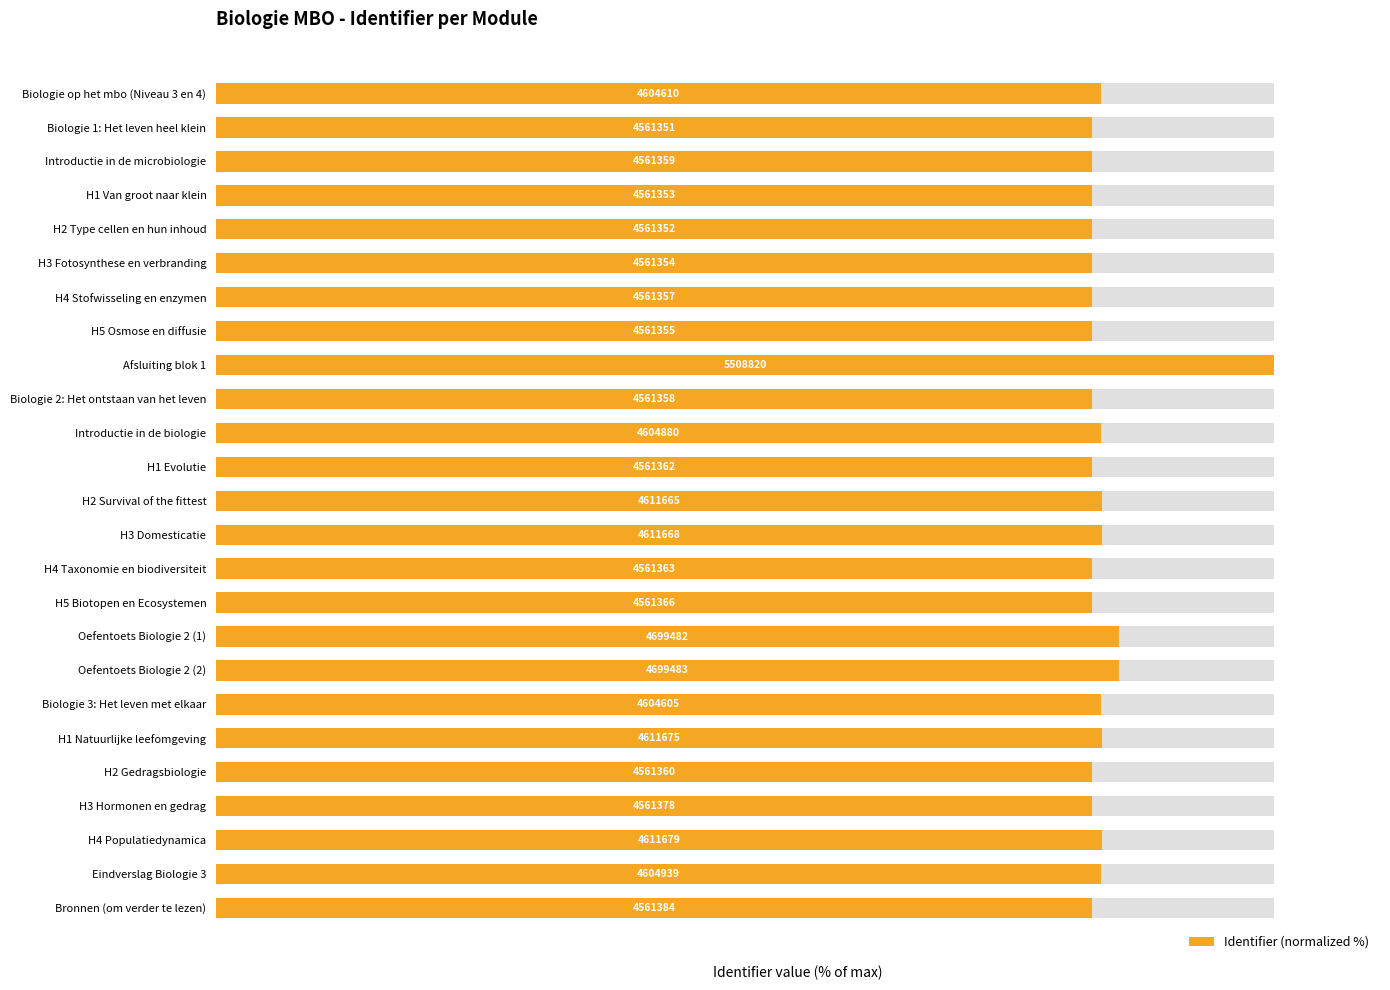

Which has a higher value, H4 Populatiedynamica or Oefentoets Biologie 2 (1)?

Oefentoets Biologie 2 (1)